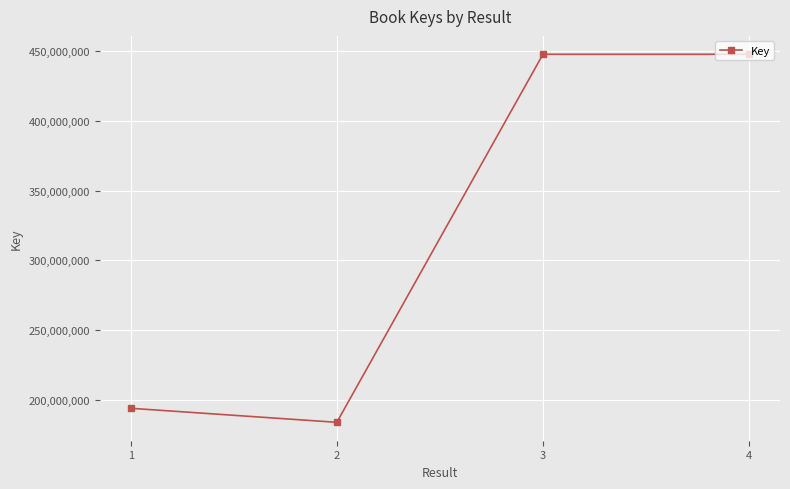

What is the difference between the maximum and second lowest values?

253882842